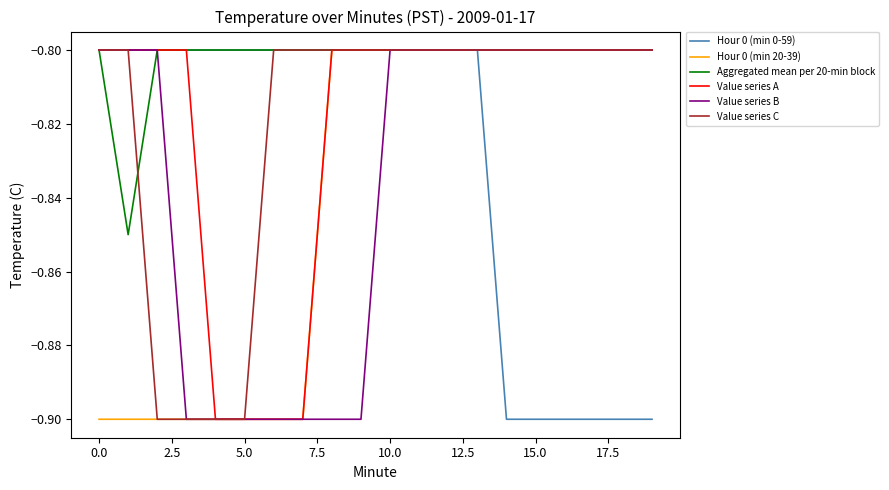

What is the minimum value shown in the chart?

-0.9